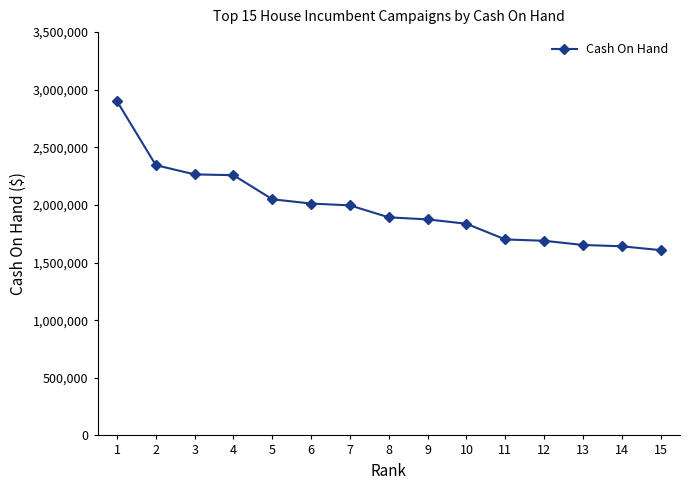

What is the average value?

1981553.0